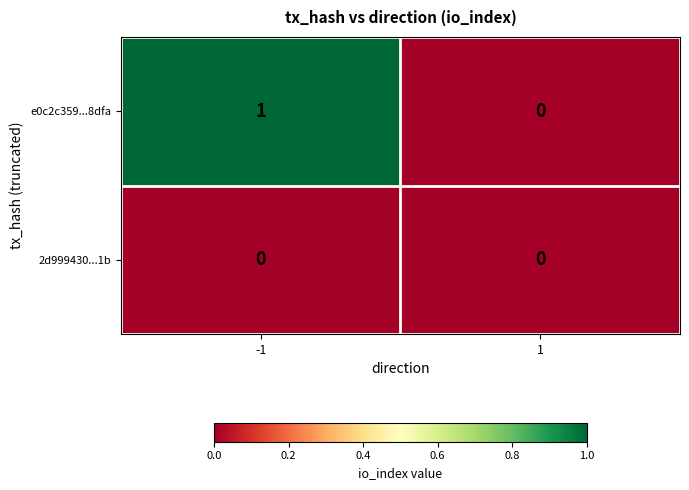

At which category is the sum across all series the highest?

-1